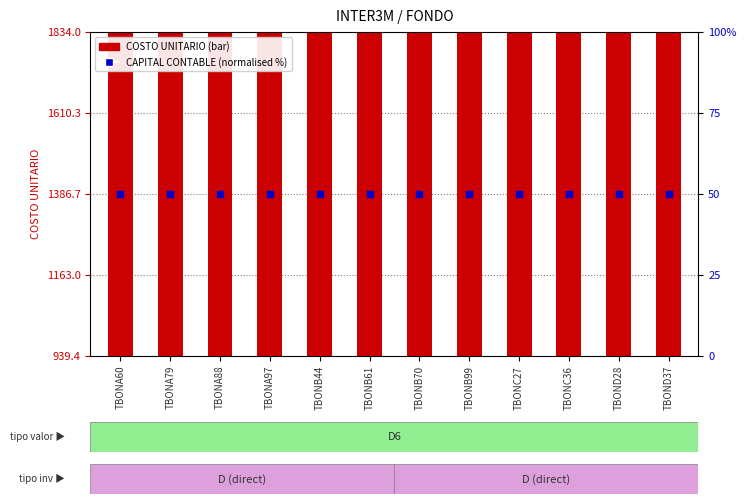

At which category is the sum across all series the highest?

TBONB99